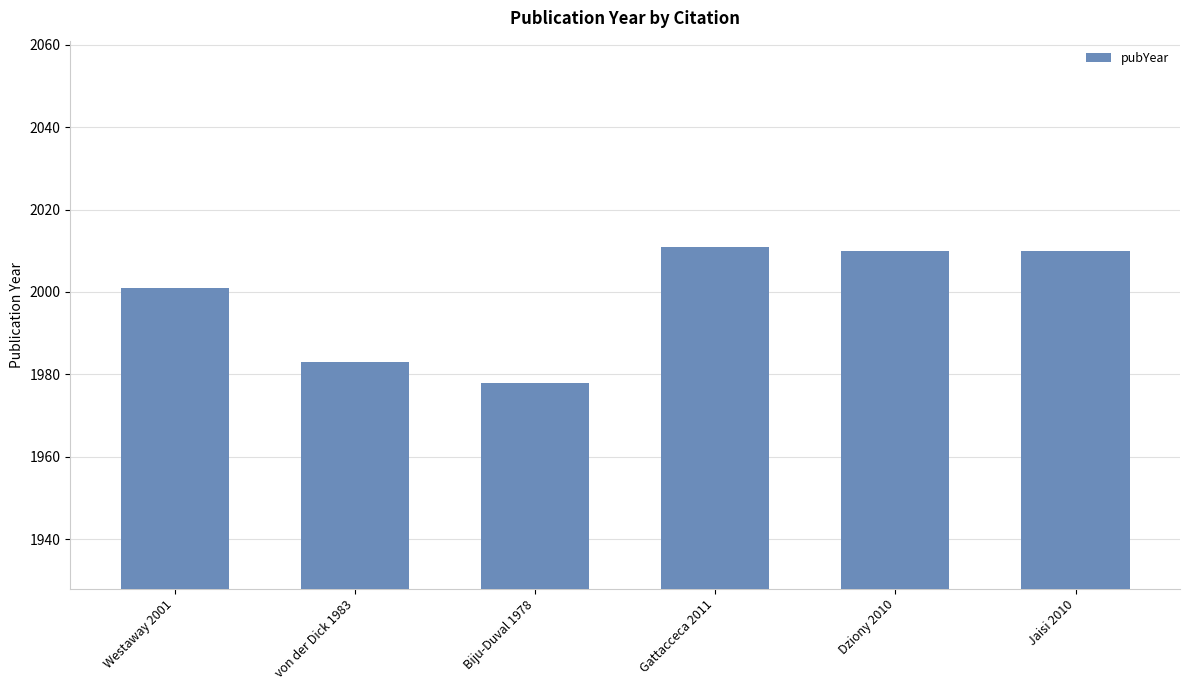

What is the label of the 5th bar from the left?

Dziony 2010